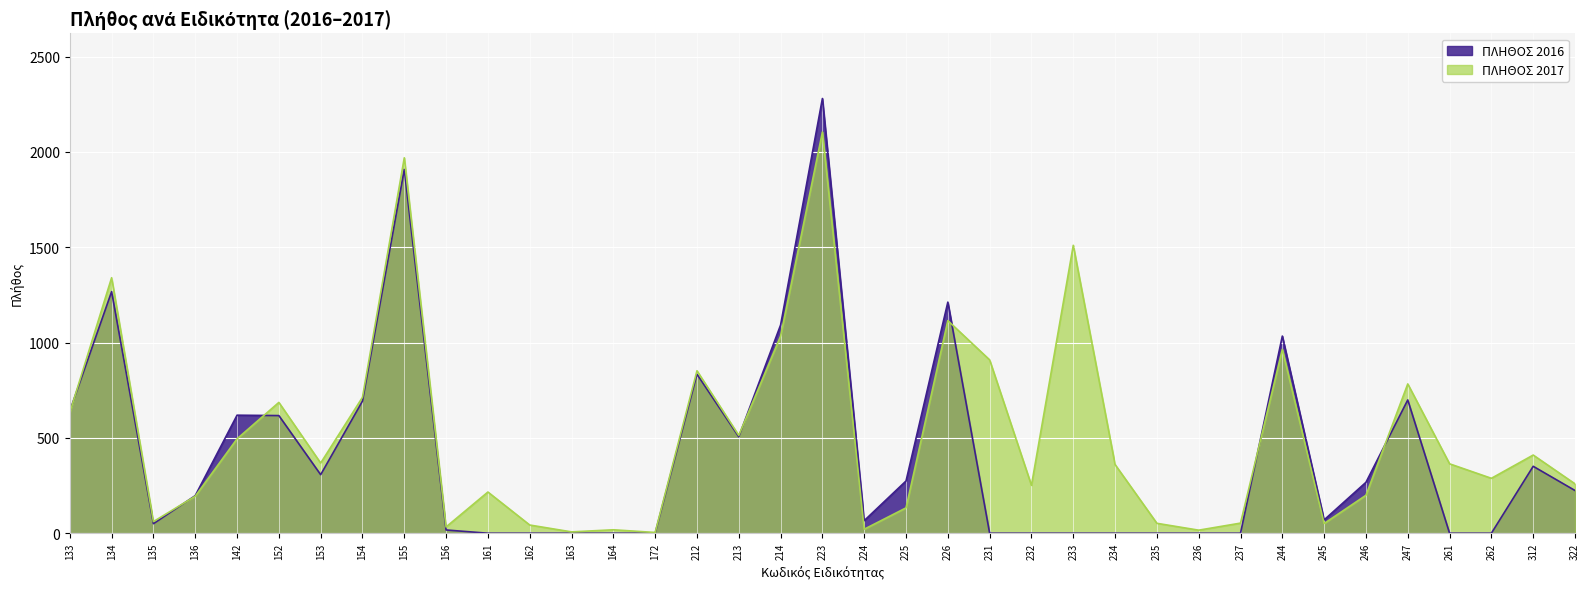

What is the lowest value of the ΠΛΗΘΟΣ 2017 series?

4